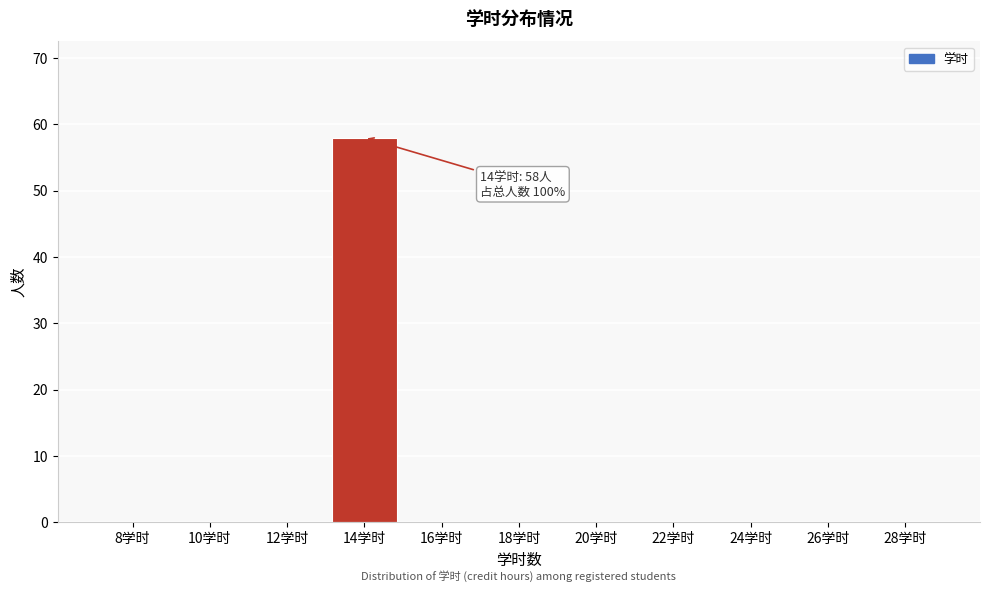

Reading right to left, extract all data points from this chart.

28学时=0	26学时=0	24学时=0	22学时=0	20学时=0	18学时=0	16学时=0	14学时=58	12学时=0	10学时=0	8学时=0